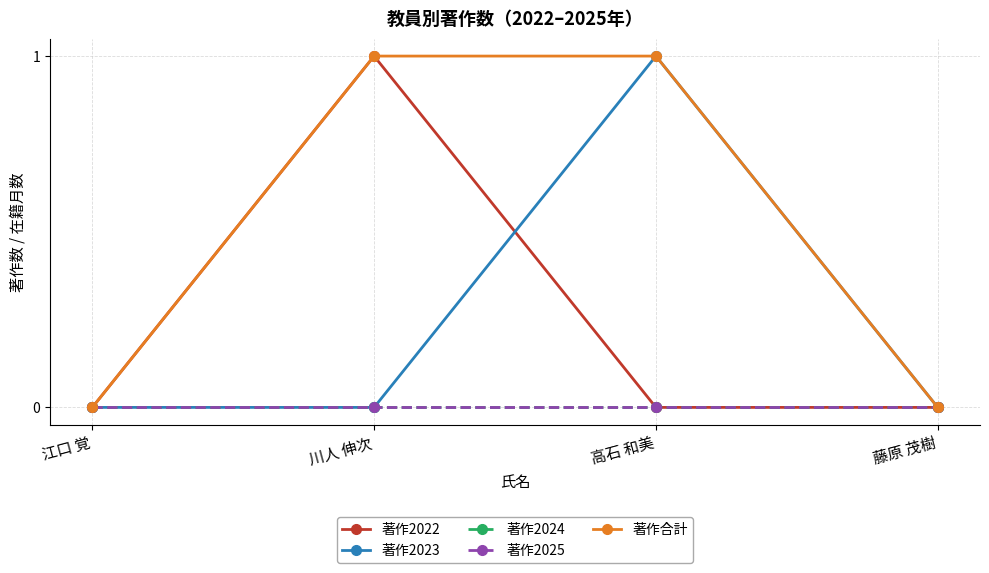

Reading left to right, transcribe all the data shown in this chart.

著作2022: 0	1	0	0
著作2023: 0	0	1	0
著作2024: 0	0	0	0
著作2025: 0	0	0	0
著作合計: 0	1	1	0